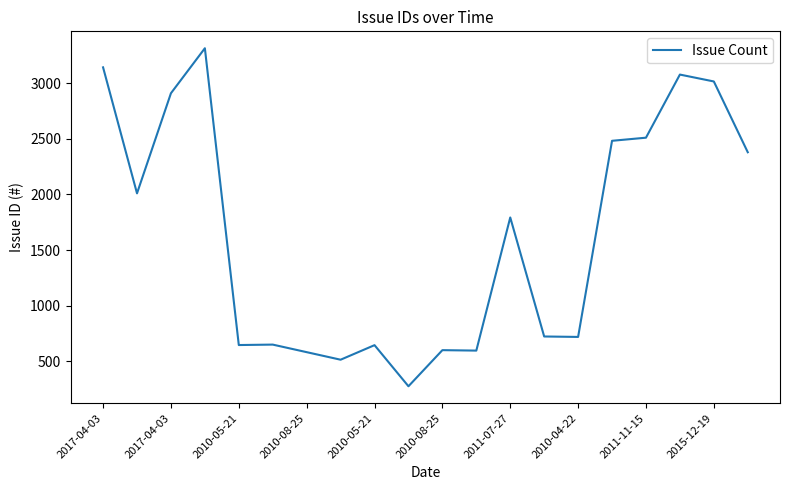

What is the difference between the maximum and minimum values?

3042